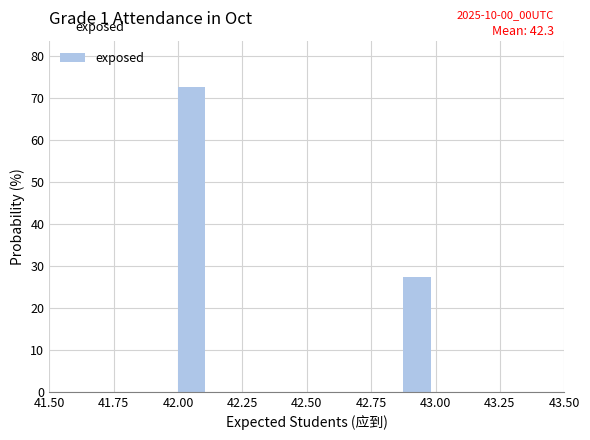

Read against the x-axis, roughly where is the centre of the tallest bar?

42.05